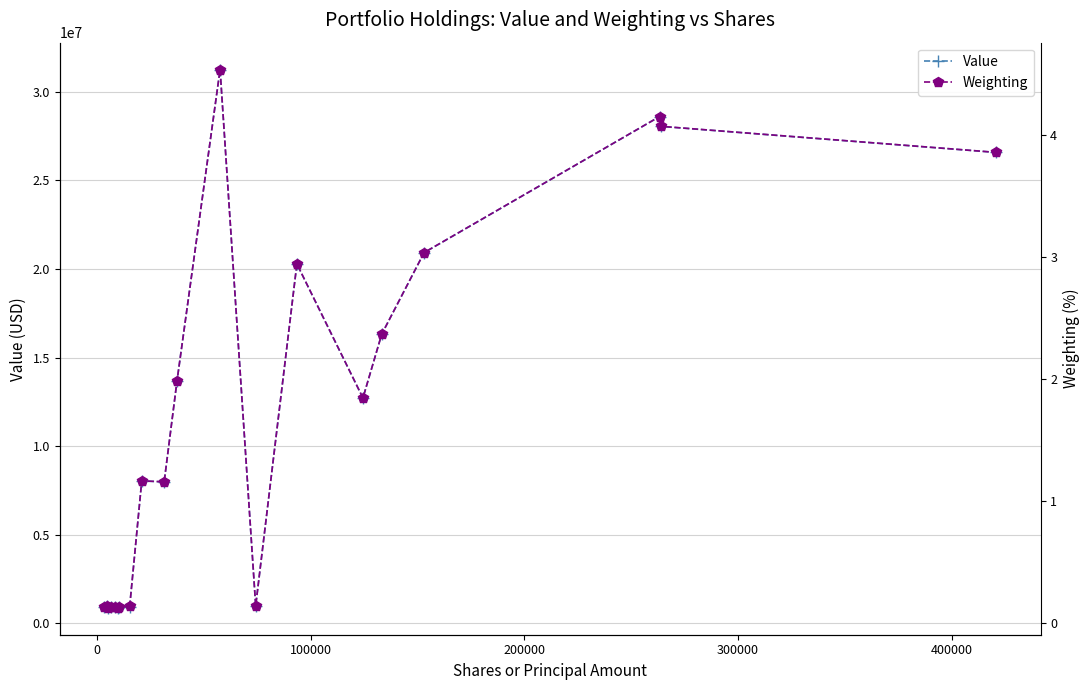

What is the value of the Value point at the 17th from the left?

20925000